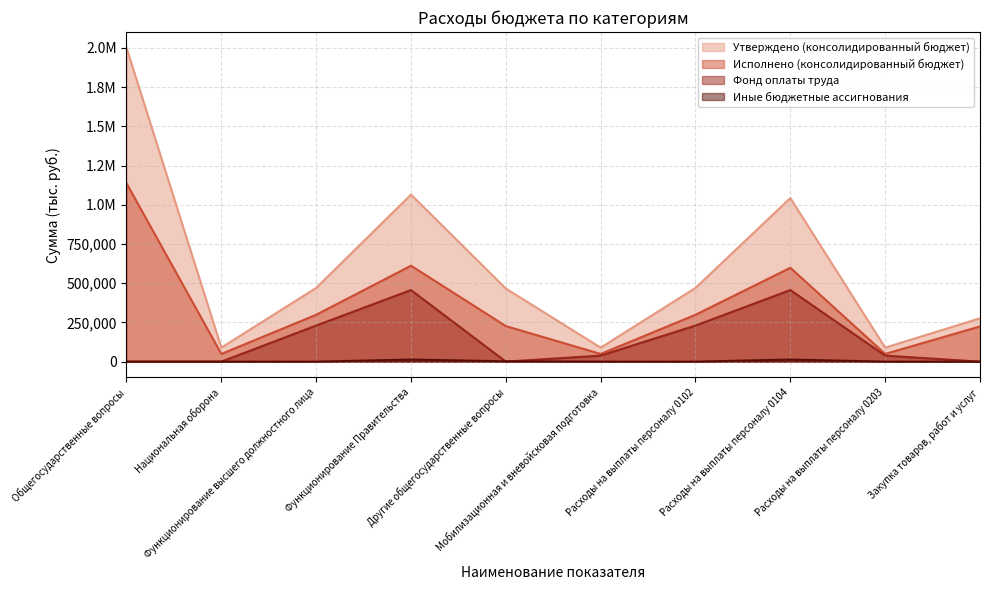

What are all the series names shown in the legend?

Утверждено (консолидированный бюджет), Исполнено (консолидированный бюджет), Фонд оплаты труда, Иные бюджетные ассигнования